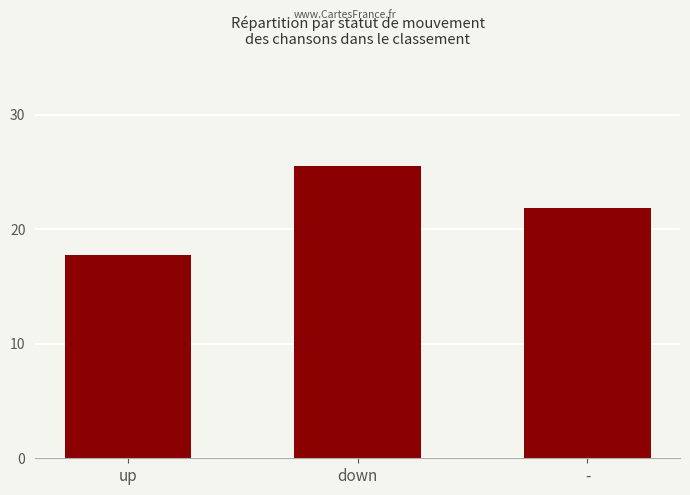

Reading right to left, transcribe all the data shown in this chart.

-=21.9	down=25.5	up=17.8